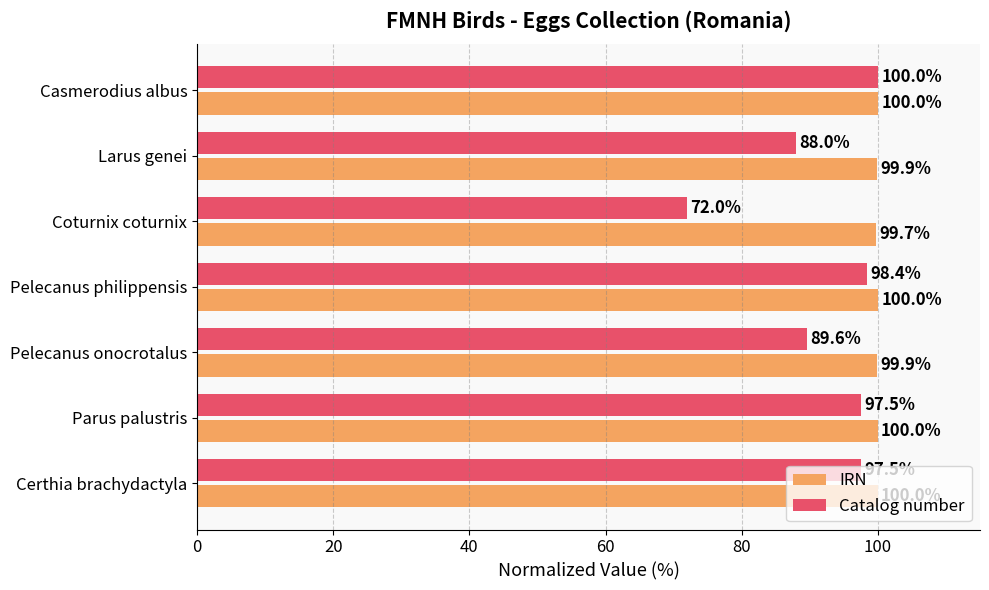

Is it true that Catalog number equals 158.0 at Parus palustris?

False